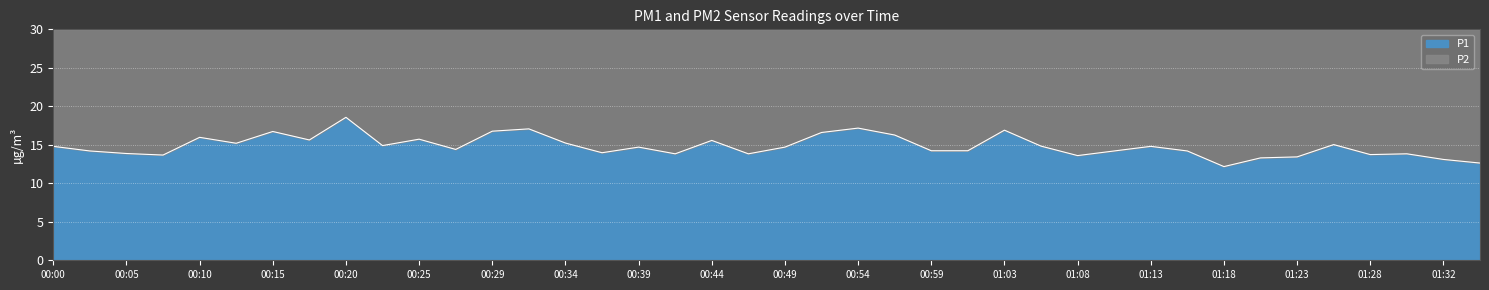

What is the greatest value displayed?

18.6